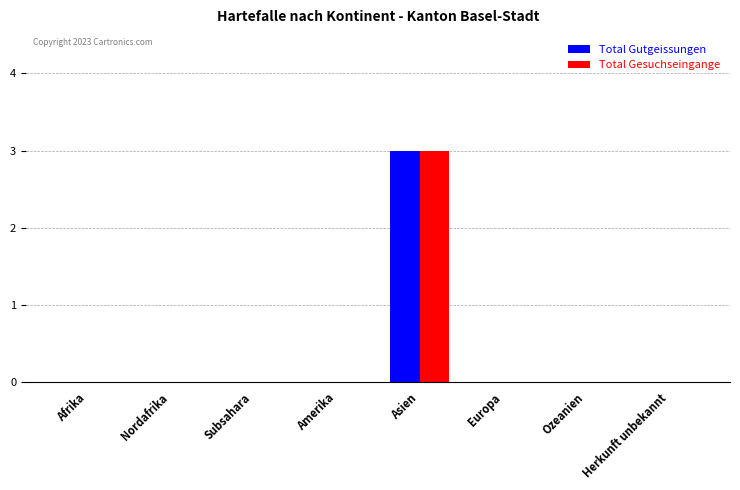

What is the maximum value for Total Gesuchseingange?

3